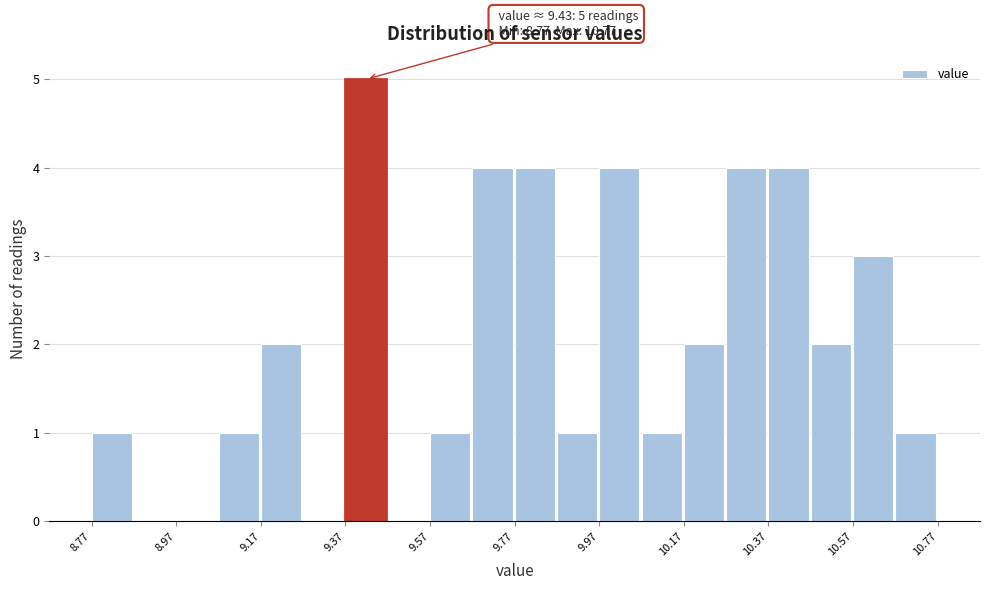

Which range on the x-axis has the tallest bar?

9.37 to 9.47